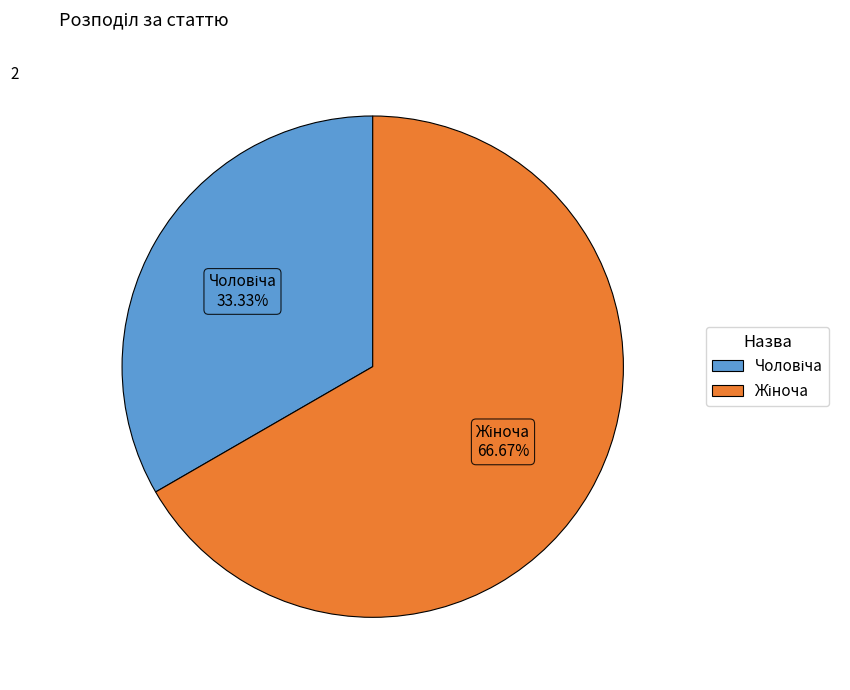

Is there a majority slice in this chart?

Yes